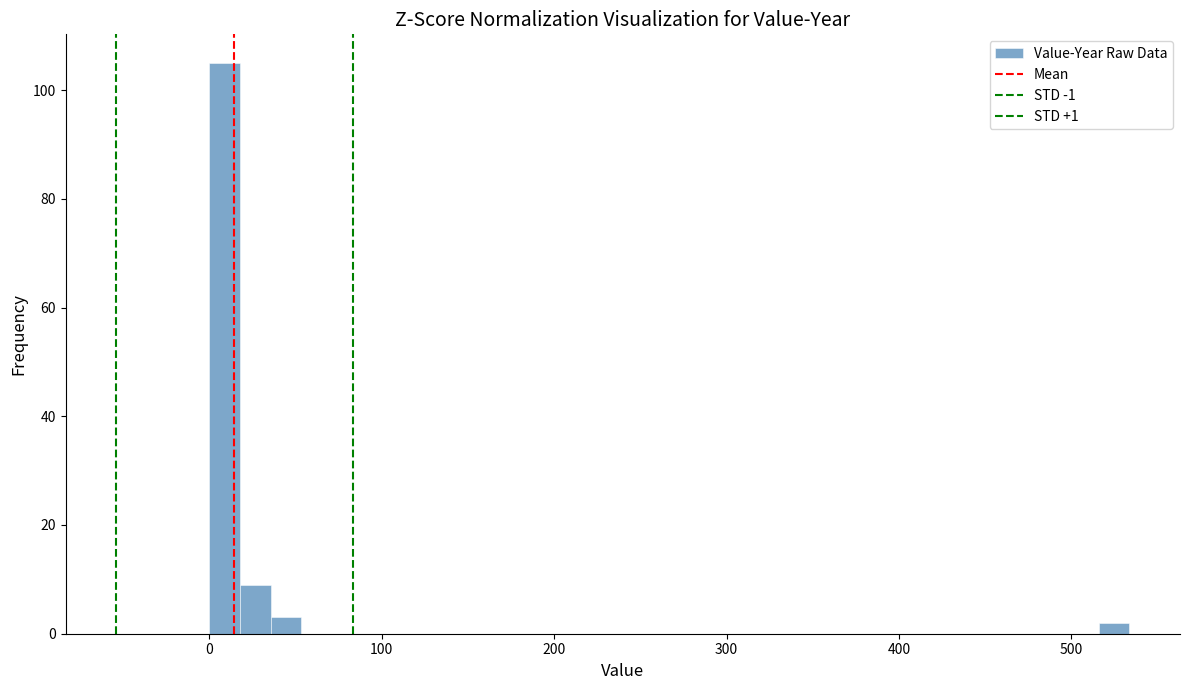

Read against the x-axis, roughly where is the centre of the tallest bar?

10